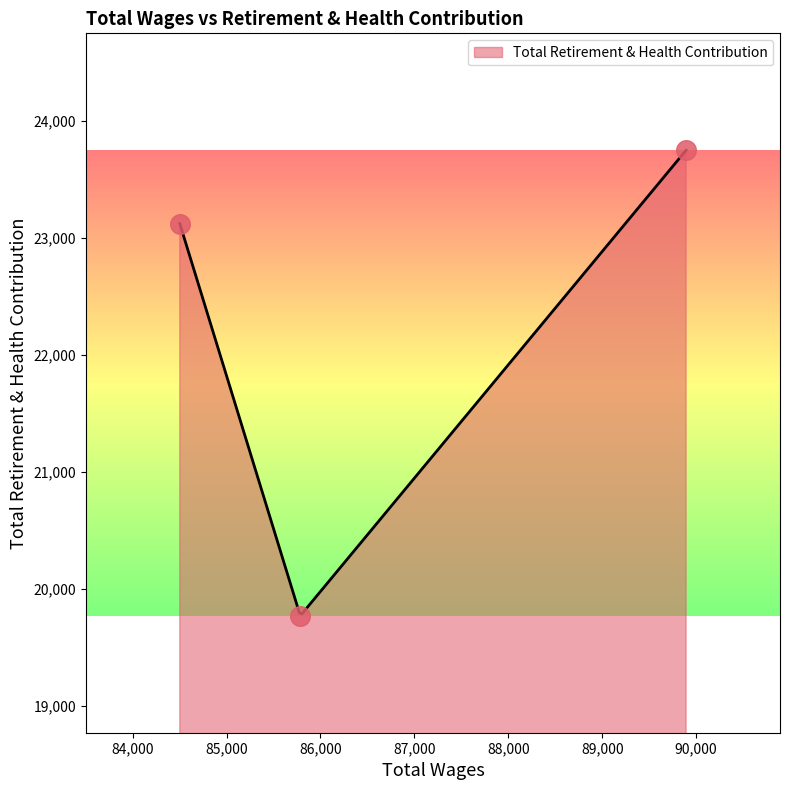

Approximately how many times larger is the value at 89893.0 compared to 84502.0?

1.0